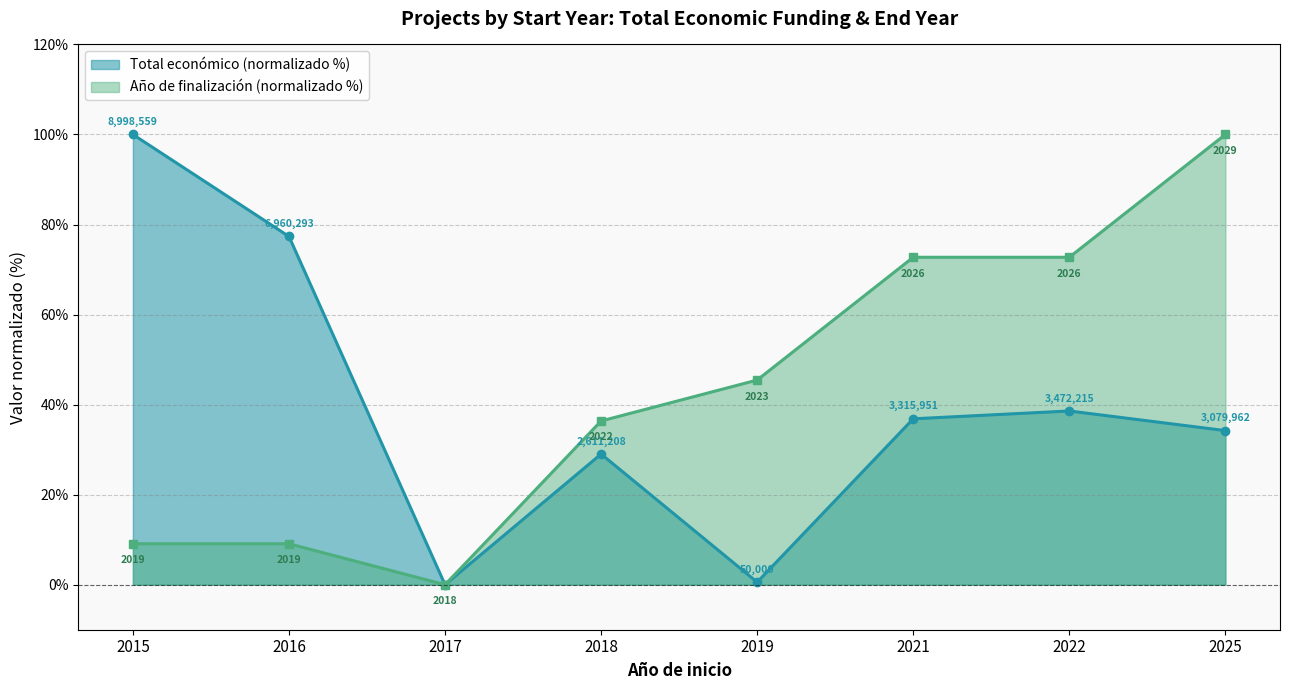

At which category does Total económico reach its first local valley?

2017